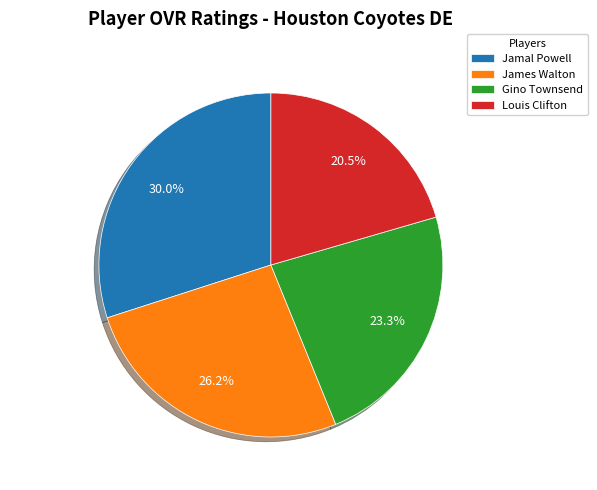

Which slice is the largest?

Jamal Powell